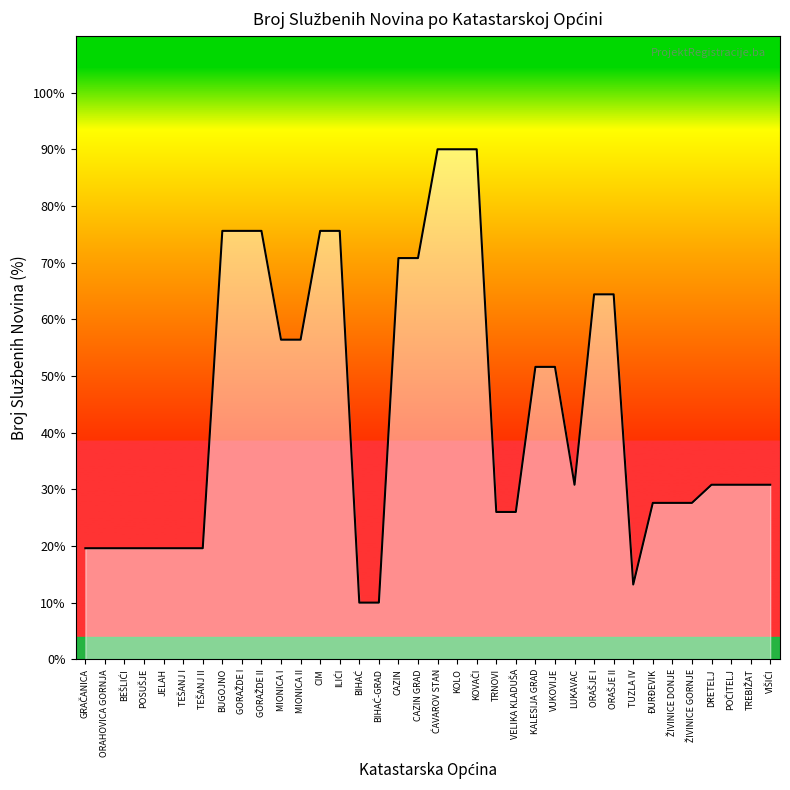

Is it true that the value at VELIKA KLADUŠA is 39.3?

False